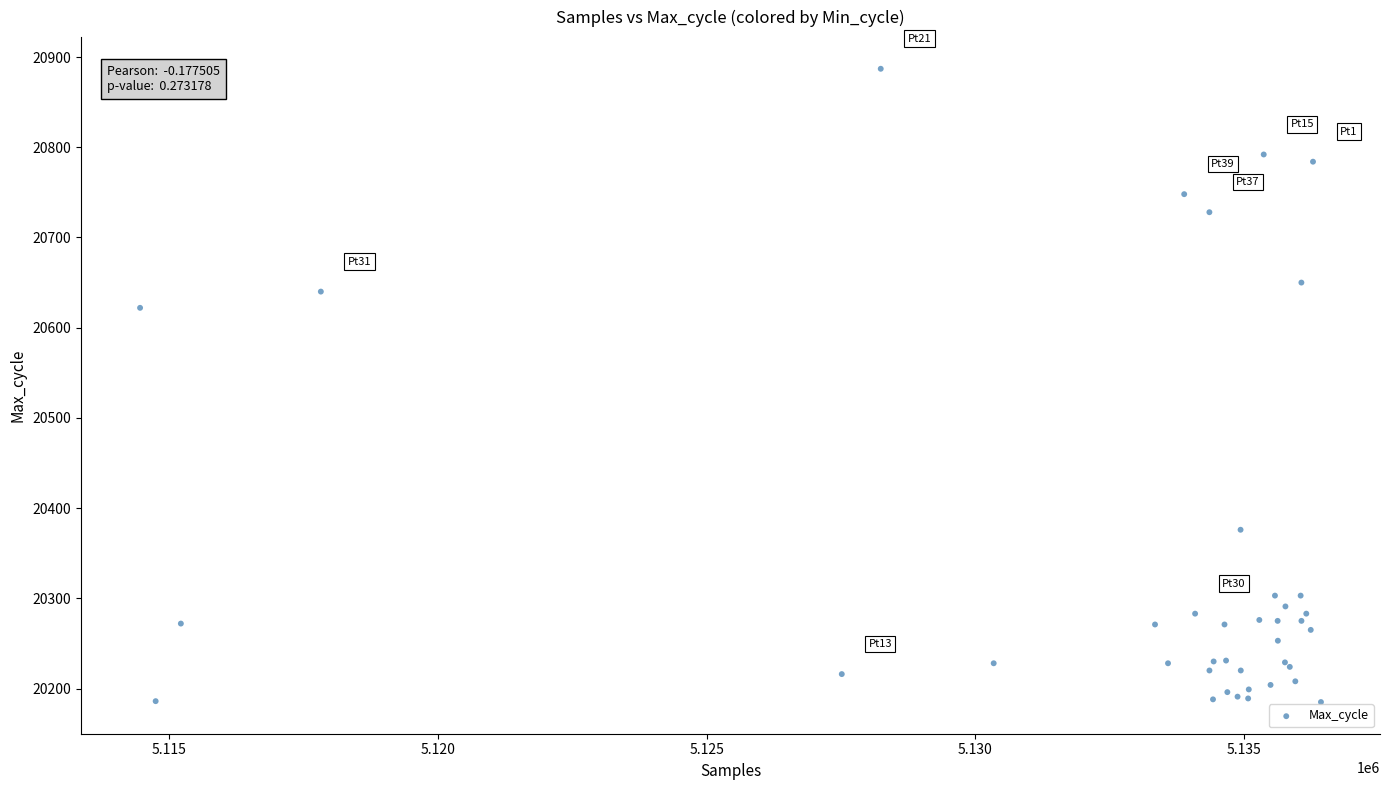

What Y value in the scatter plot is closest to 20536?

20622